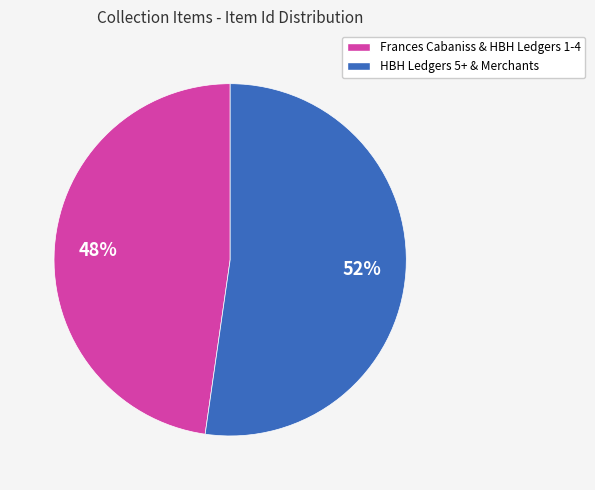

Does any single category account for the majority?

Yes